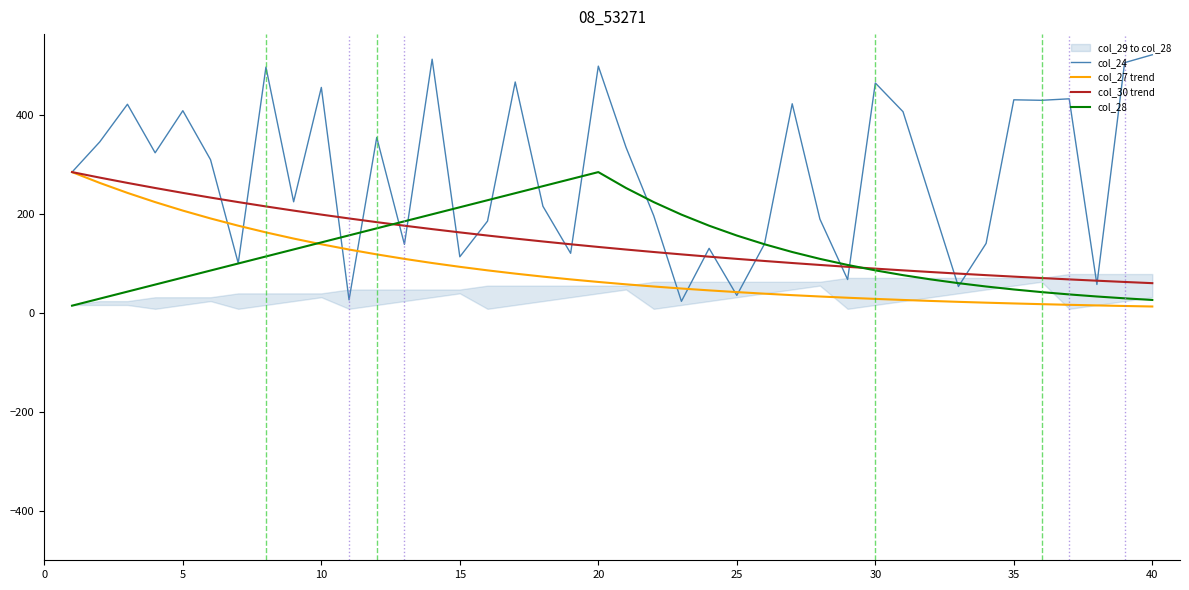

True or false: col_24 and col_30 trend cross at least once.

True